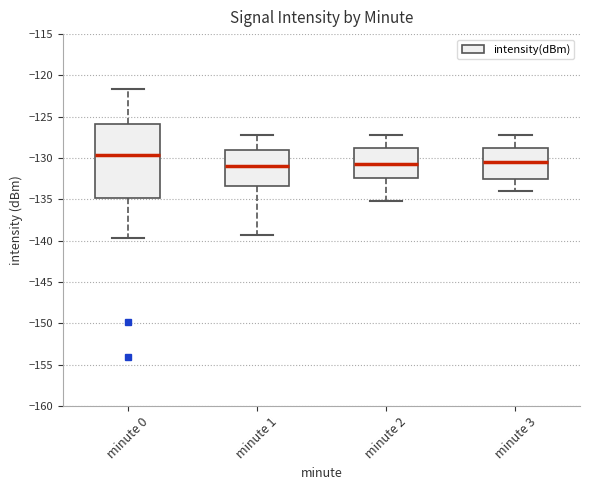

Reading left to right, read every box against the y-axis: the position of its median line, the range the box covers, and the ends of its whiskers. The values are not printed on the chart, so give them approximately, as read against the axis.

minute 0: median -129.5, box -135.0 to -126.0, whiskers -139.5 to -121.5
minute 1: median -131.0, box -133.5 to -129.0, whiskers -139.0 to -127.0
minute 2: median -130.5, box -132.5 to -128.5, whiskers -135.0 to -127.0
minute 3: median -130.5, box -132.5 to -128.5, whiskers -134.0 to -127.0